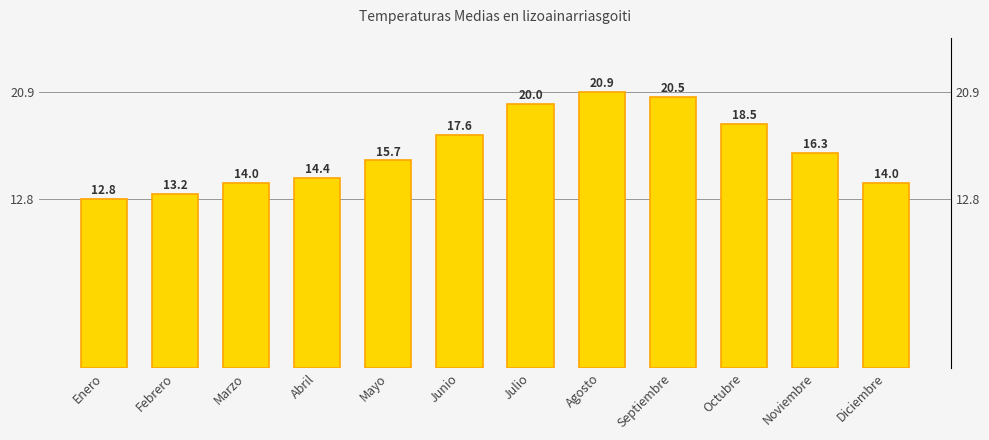

Which category has the highest value across all series?

Agosto